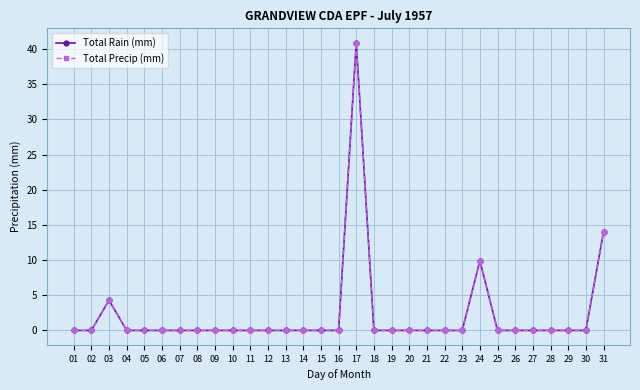

Is this an area chart (filled region under the line)?

No